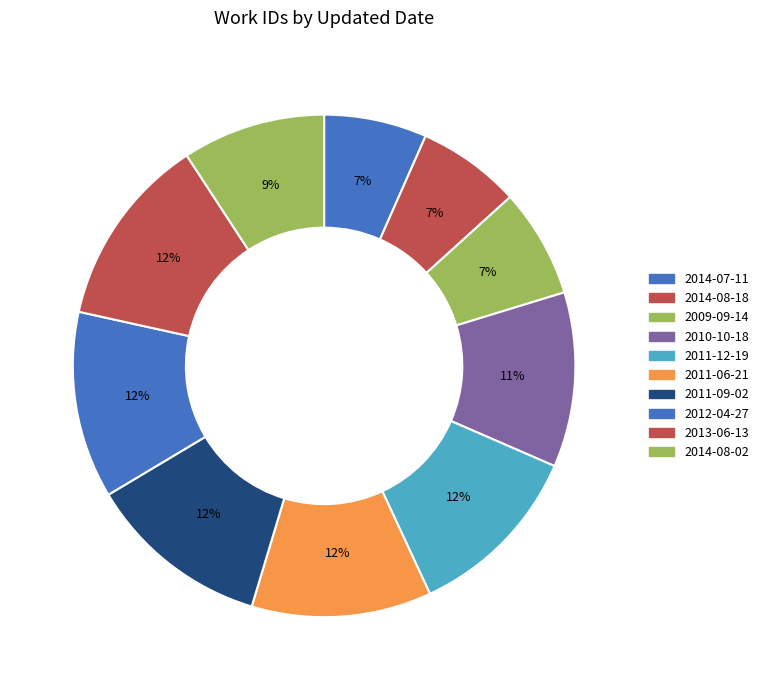

True or false: 2009-09-14 accounts for 7% of the total.

True